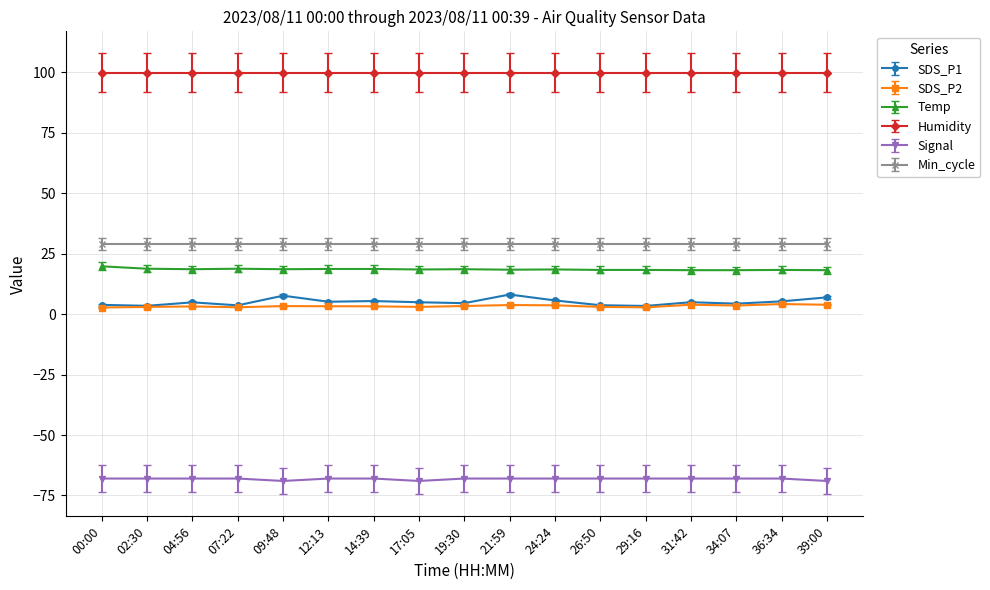

True or false: SDS_P2 has a value of 3.2 at 14:39.

True